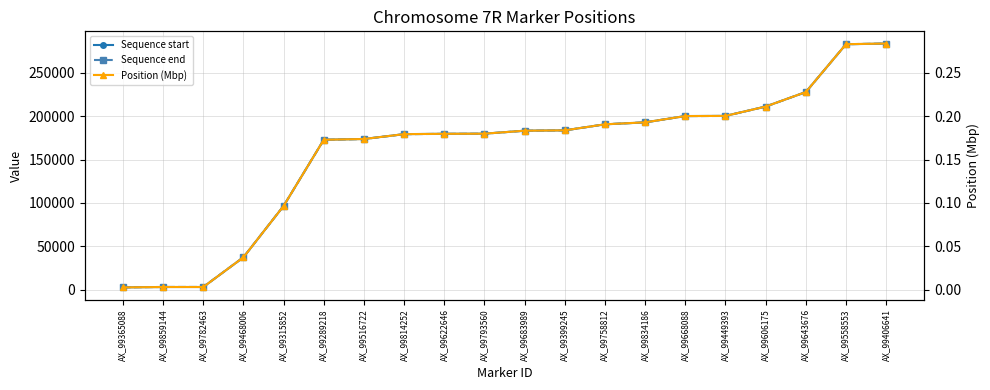

True or false: Position (Mbp) and Sequence start intersect in this chart.

False